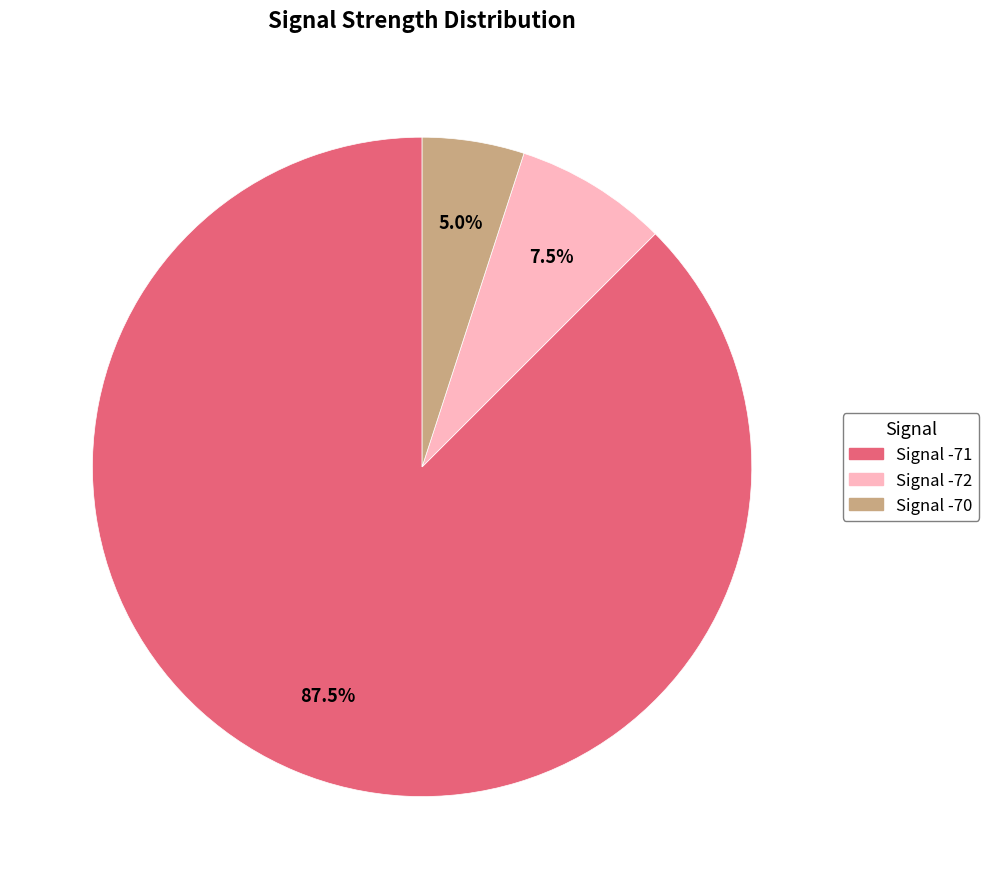

Is there any slice that represents more than half of the pie?

Yes